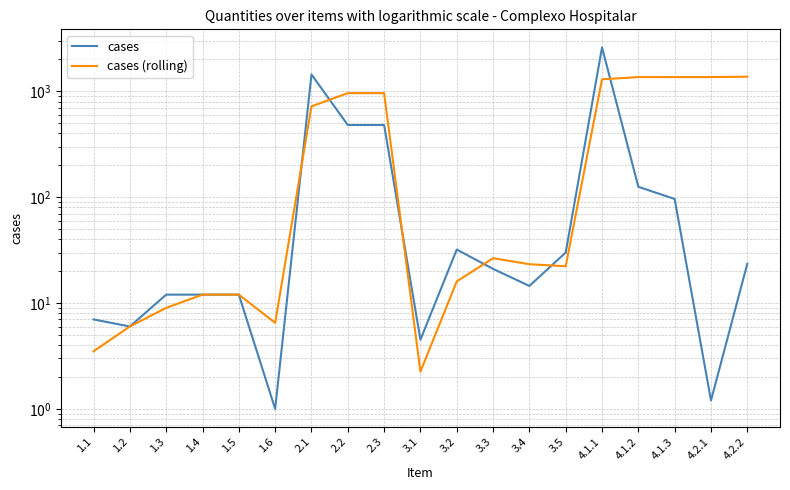

Rank the series by their maximum value, from highest to lowest.

cases, cases (rolling)